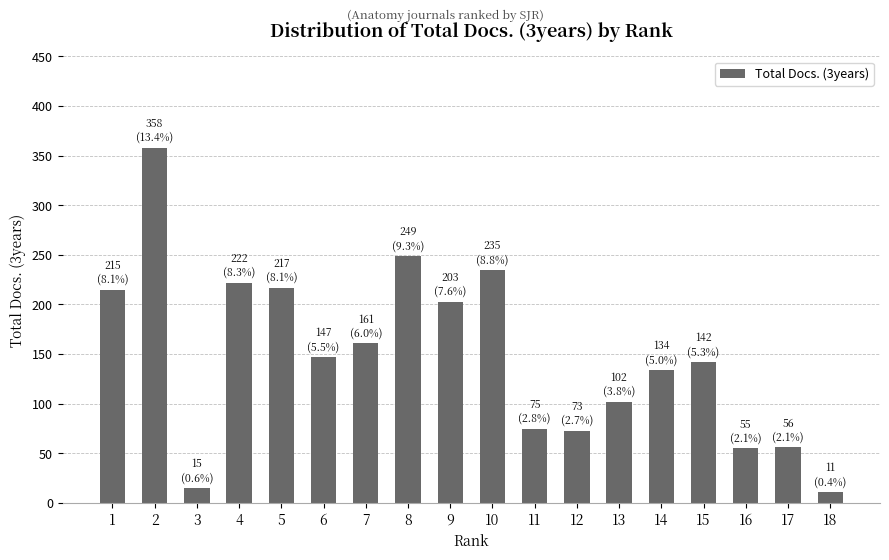

How many bars are there in total?

18